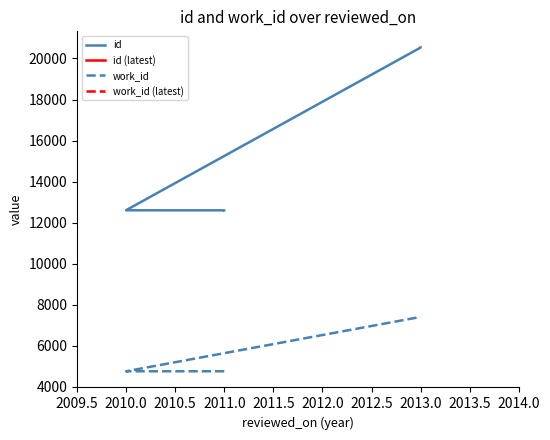

What is the maximum value shown in the chart?

20532